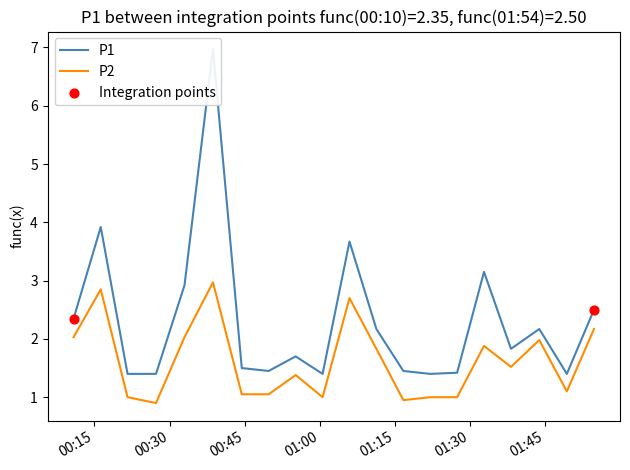

Which series has the largest total across all categories?

P1